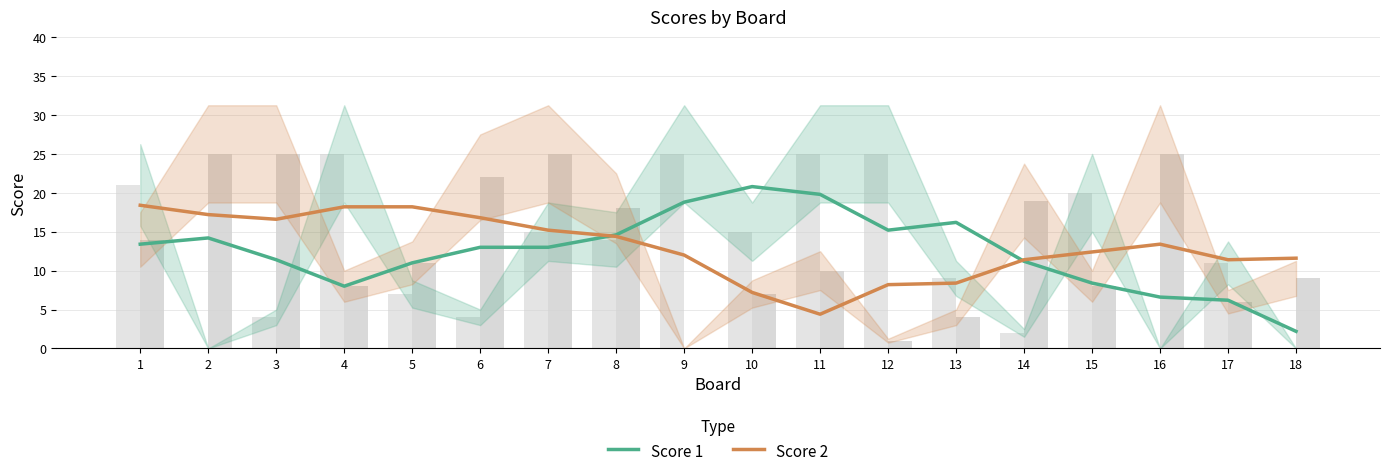

At how many categories does at least one series exceed 17?

7